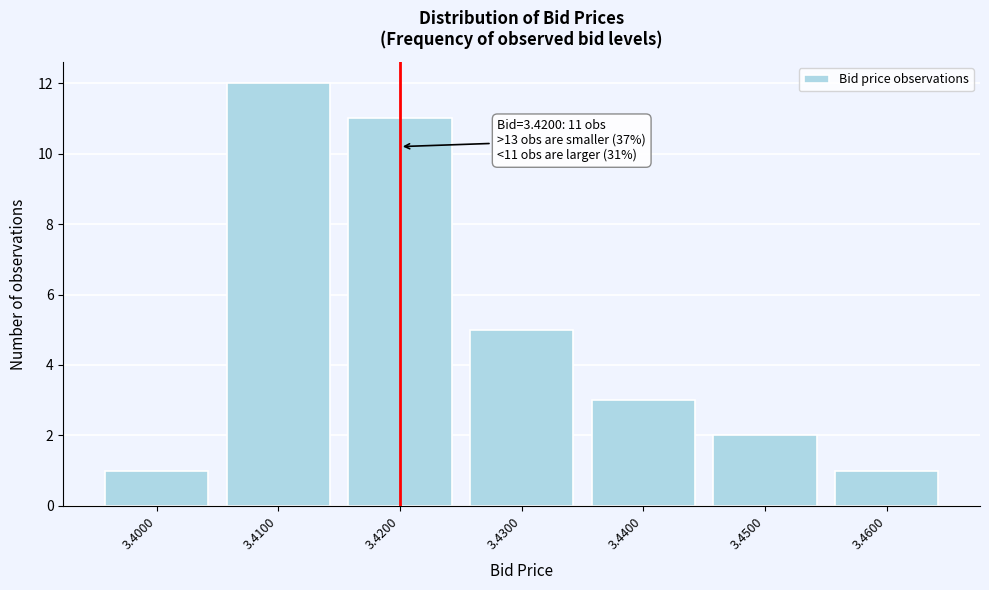

Over which range of the x-axis is the bar tallest?

3.405 to 3.415